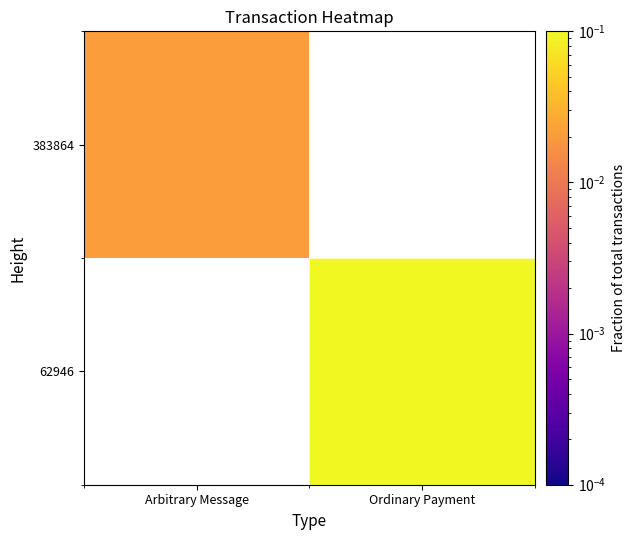

How many data points in 62946 are above 0?

1